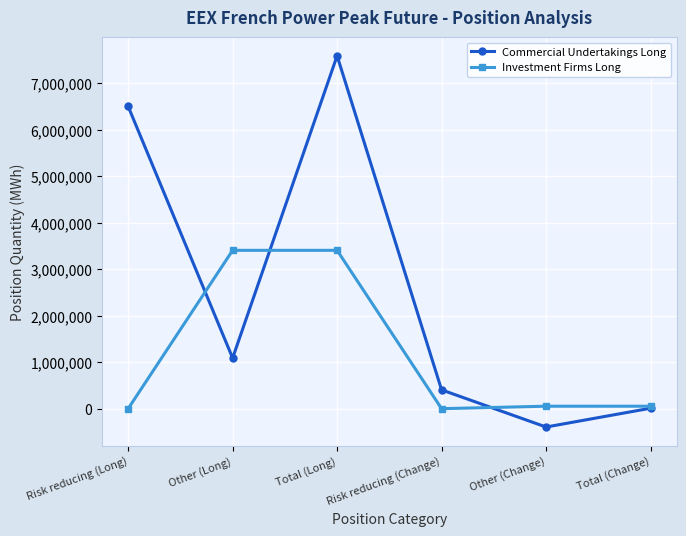

What value does the Commercial Undertakings Long series have at Risk reducing (Long)?

6504708